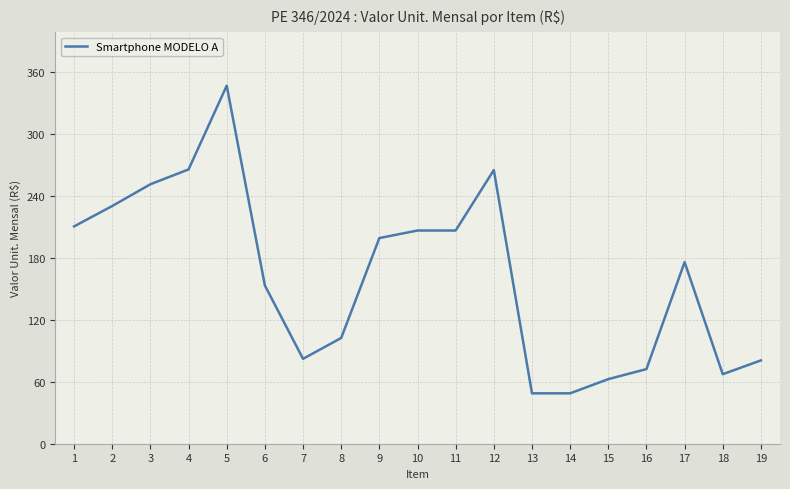

What is the sum of all values?

3076.2